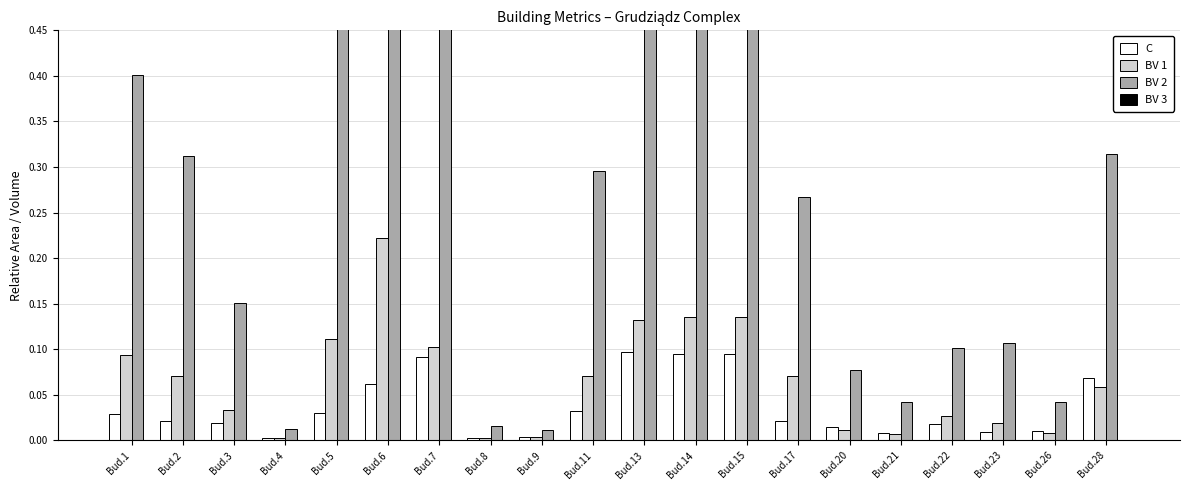

What is the total value across all series at Bud.3?

0.2